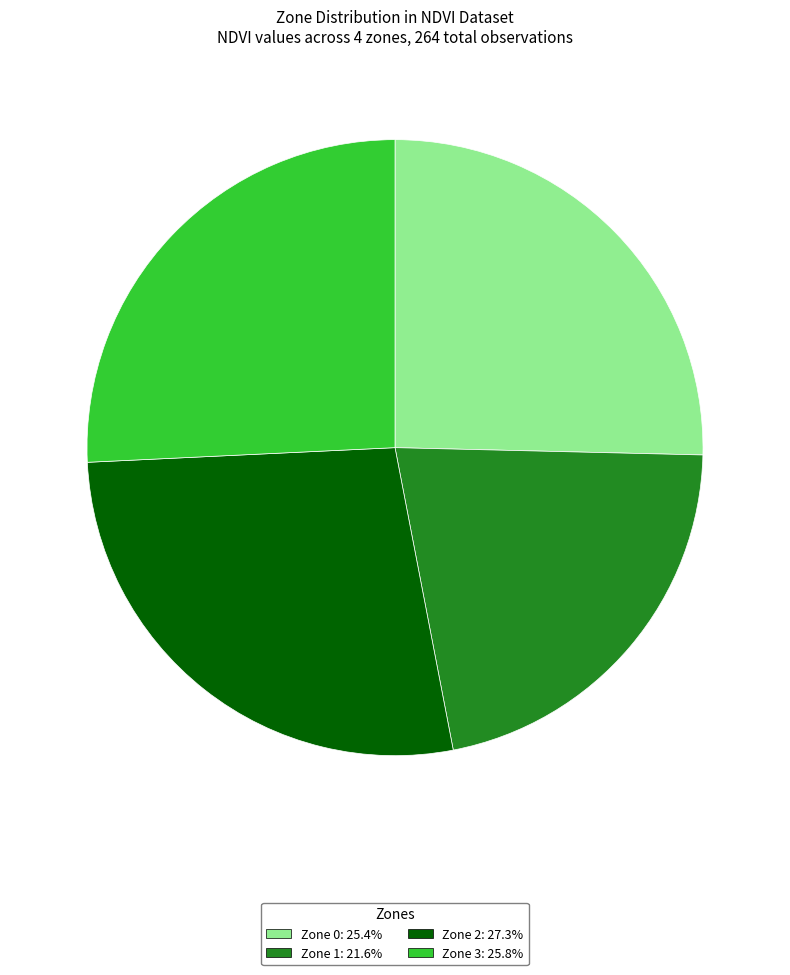

How many slices are in this pie chart?

4